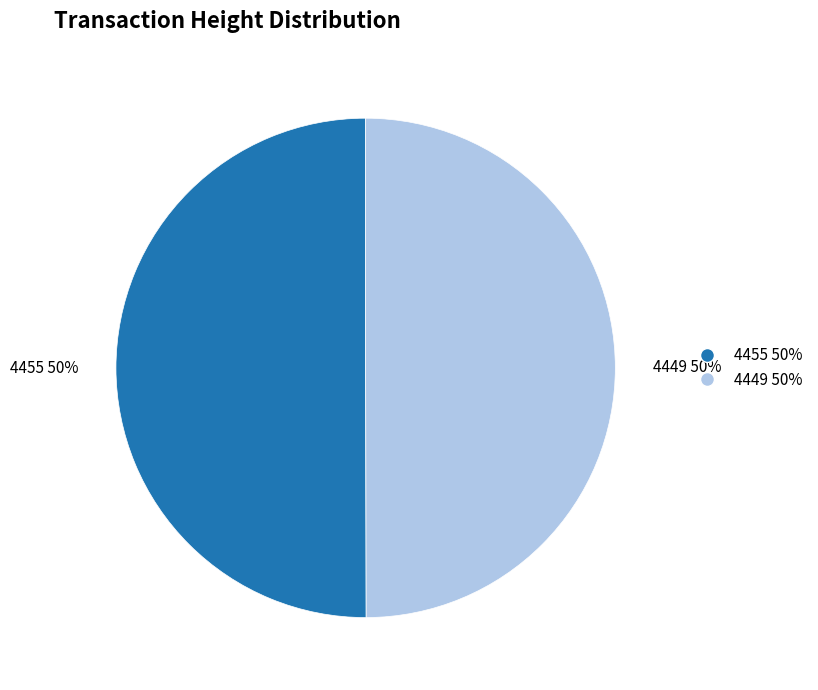

What is the ratio of the value at 4449 to the value at 4455?

1.0